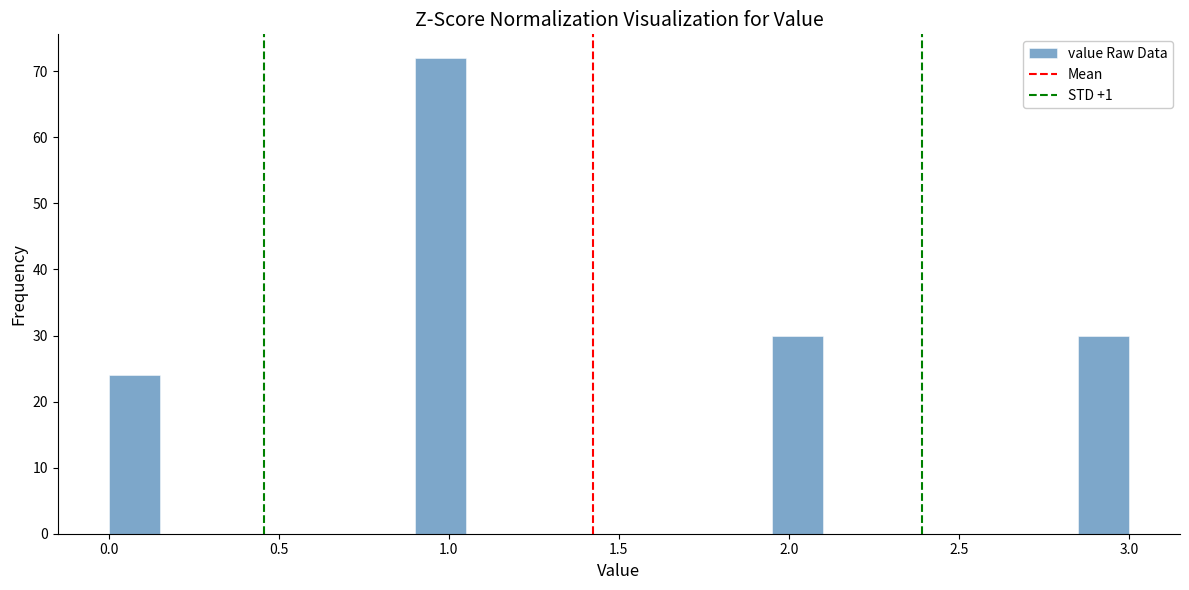

Around what value on the x-axis is the tallest bar? Give the approximate position of its centre, as read against the axis.

1.00